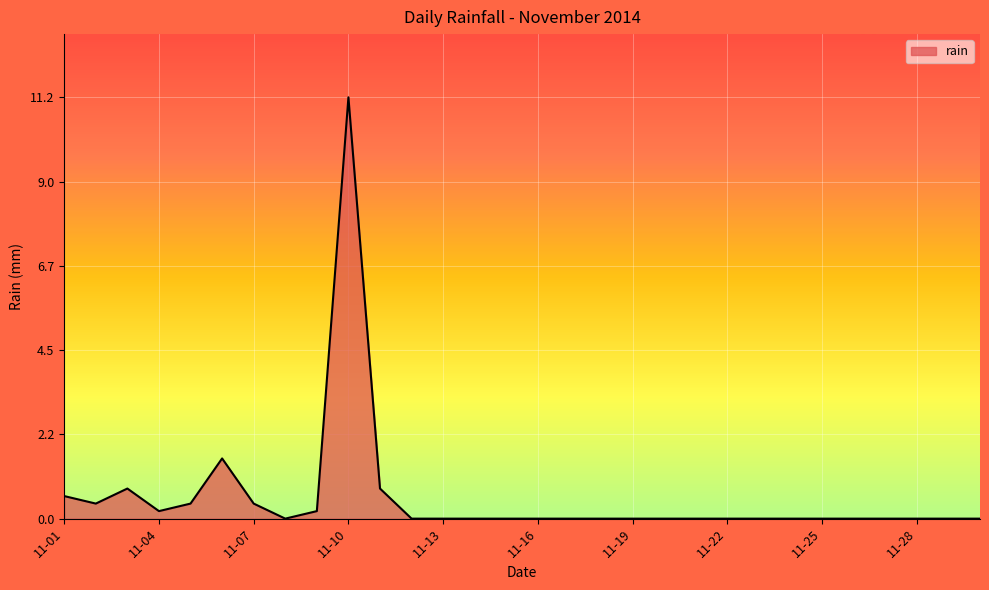

What is the maximum value shown in the chart?

11.2